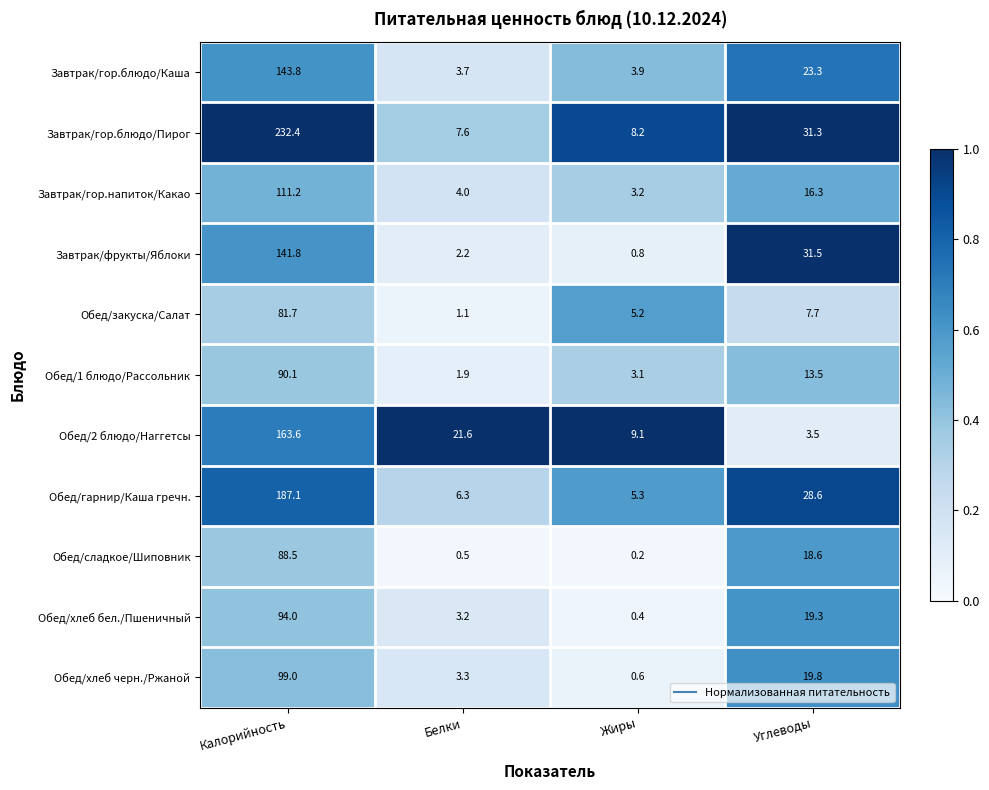

The Завтрак/гор.напиток/Какао series shows 29.2 at Углеводы. True or false?

False